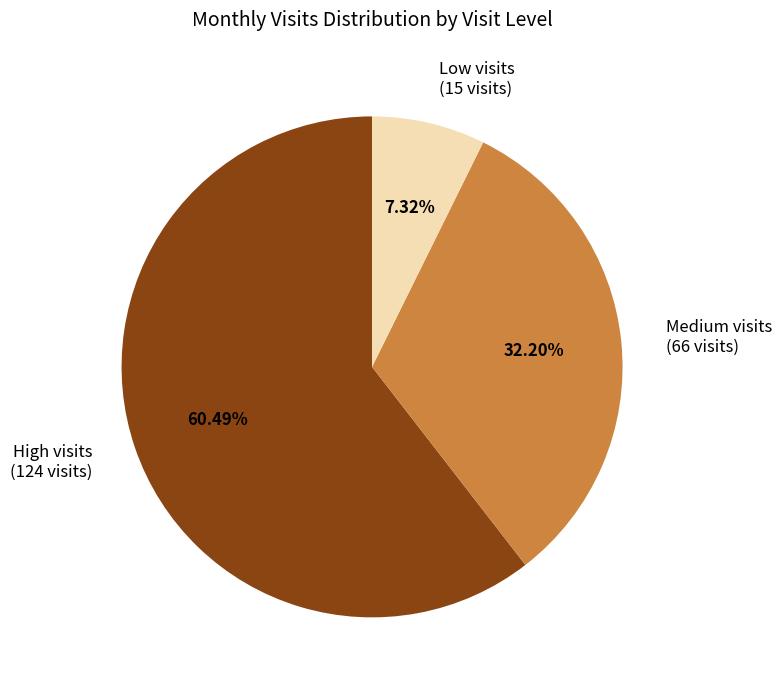

Combined, do High visits (124 visits) and Low visits (15 visits) account for over 50%?

Yes